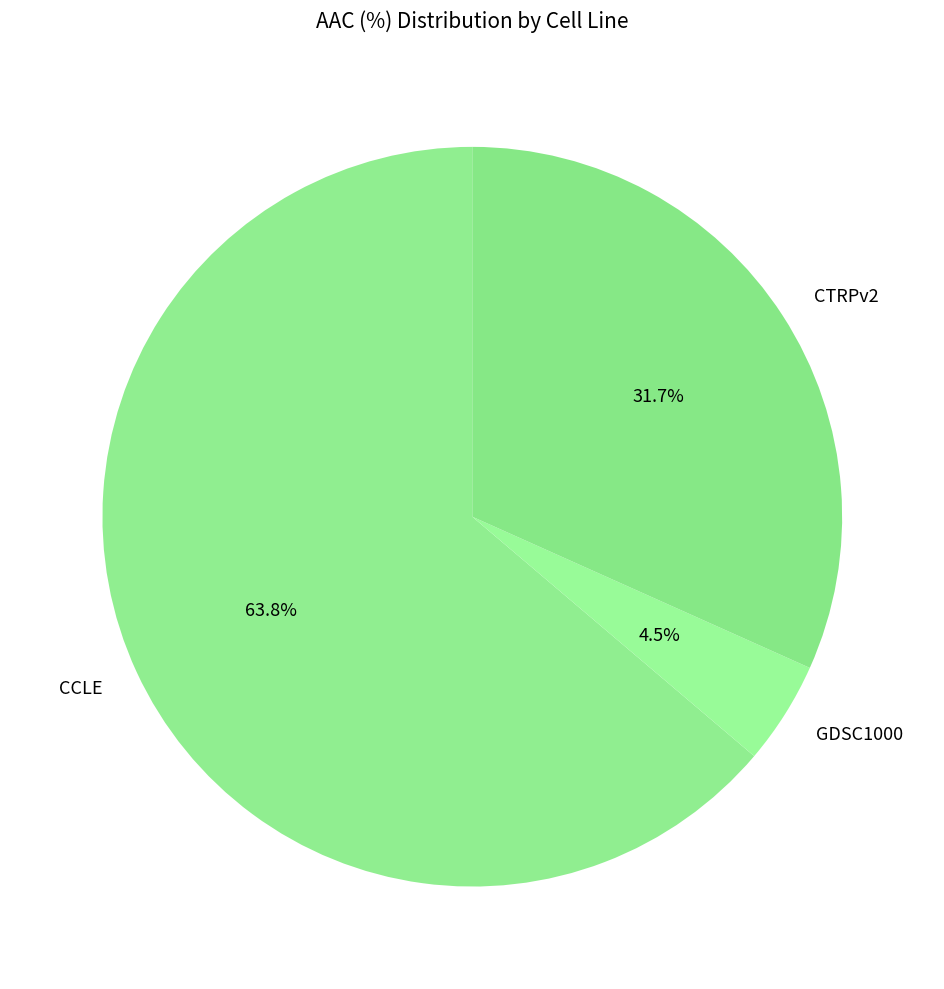

Is the sum of CCLE and CTRPv2 greater than half?

Yes